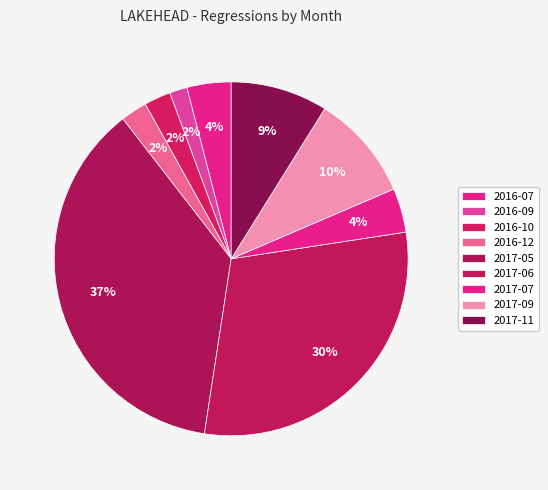

Rank the categories by value from highest to lowest.

2017-05, 2017-06, 2017-09, 2017-11, 2016-07, 2017-07, 2016-10, 2016-12, 2016-09